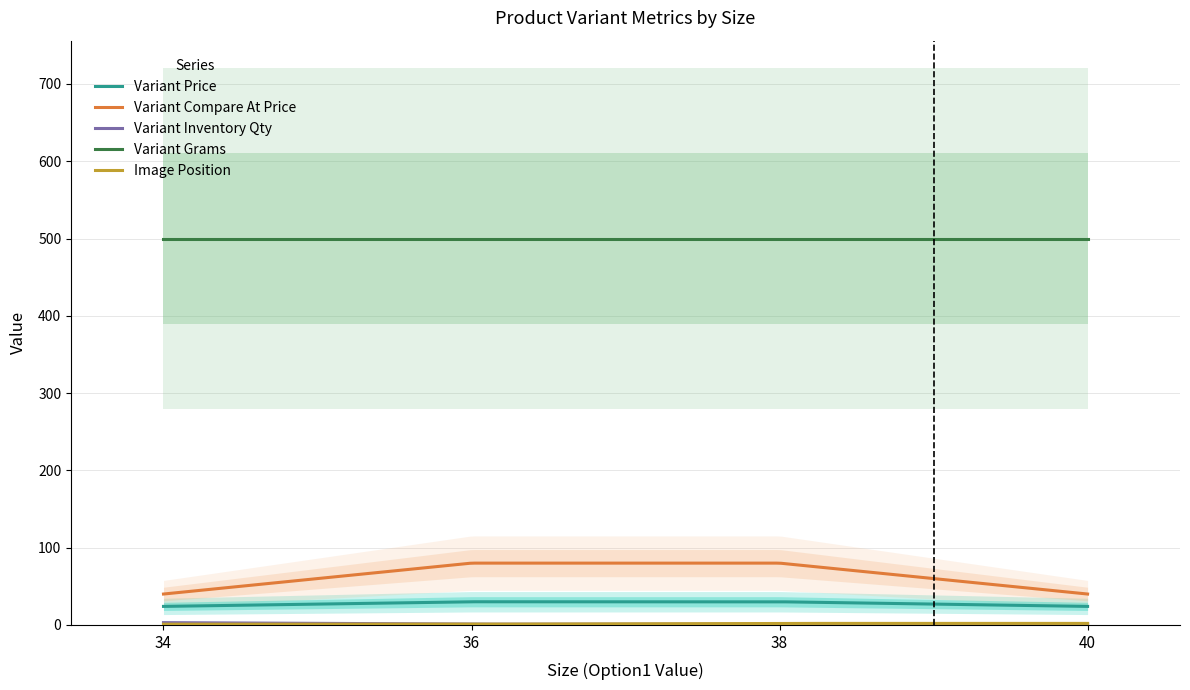

What is the sum of all Variant Compare At Price values?

13306.5